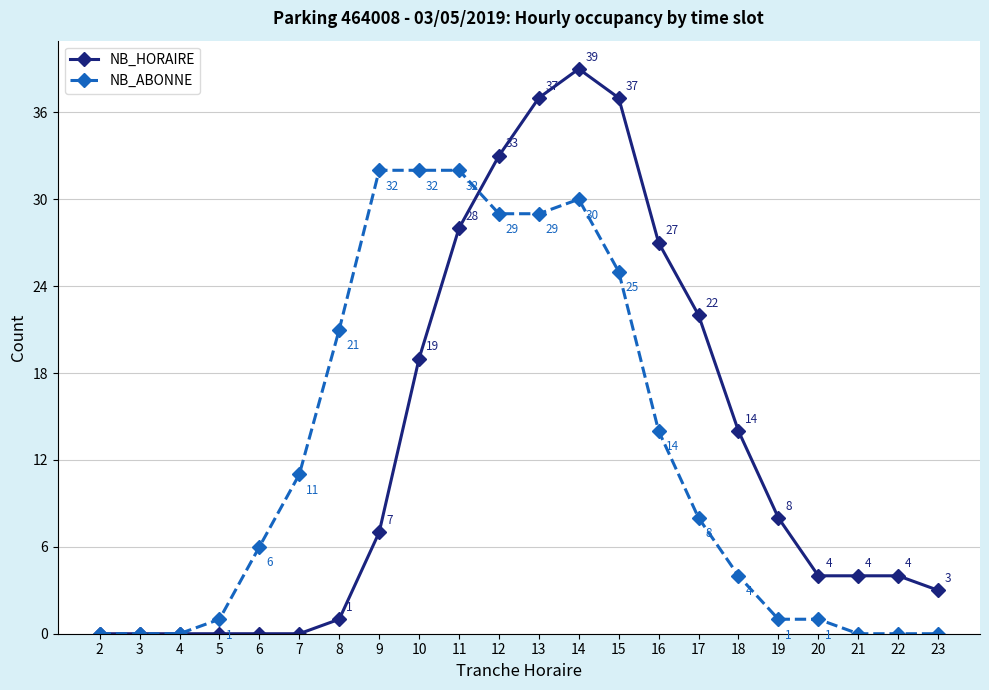

What is the value of the NB_HORAIRE point at the 14th from the left?

37